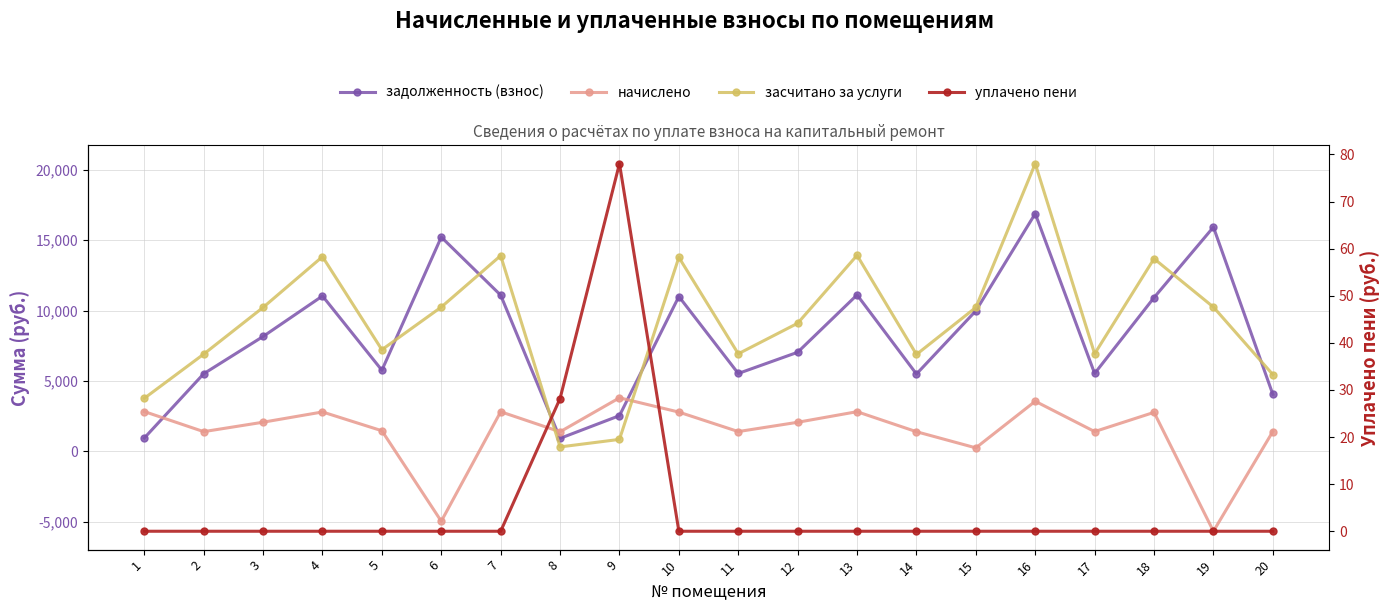

True or false: задолженность (взнос) and уплачено пени intersect in this chart.

False